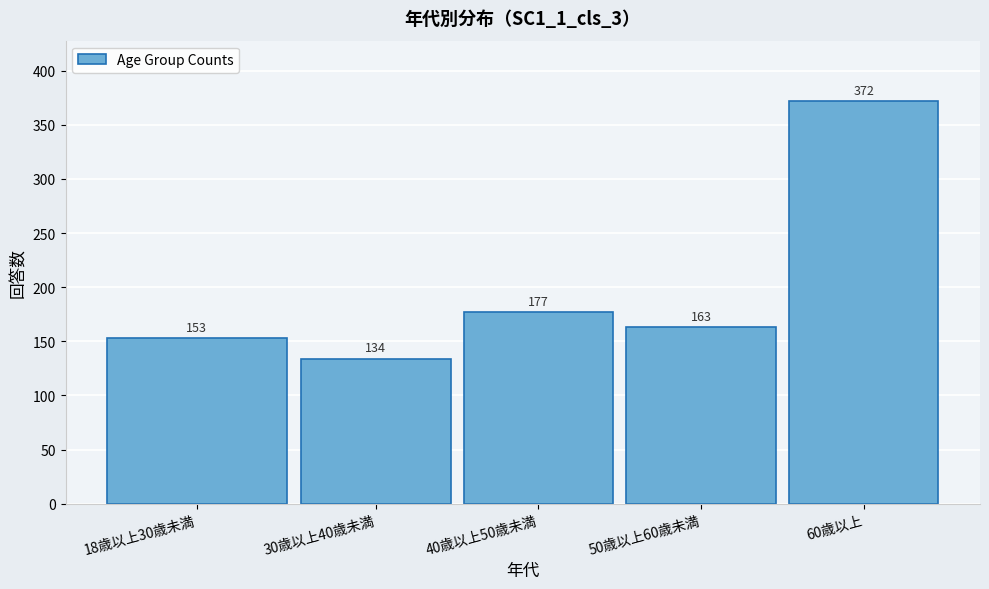

Reading right to left, extract all data points from this chart.

372	163	177	134	153